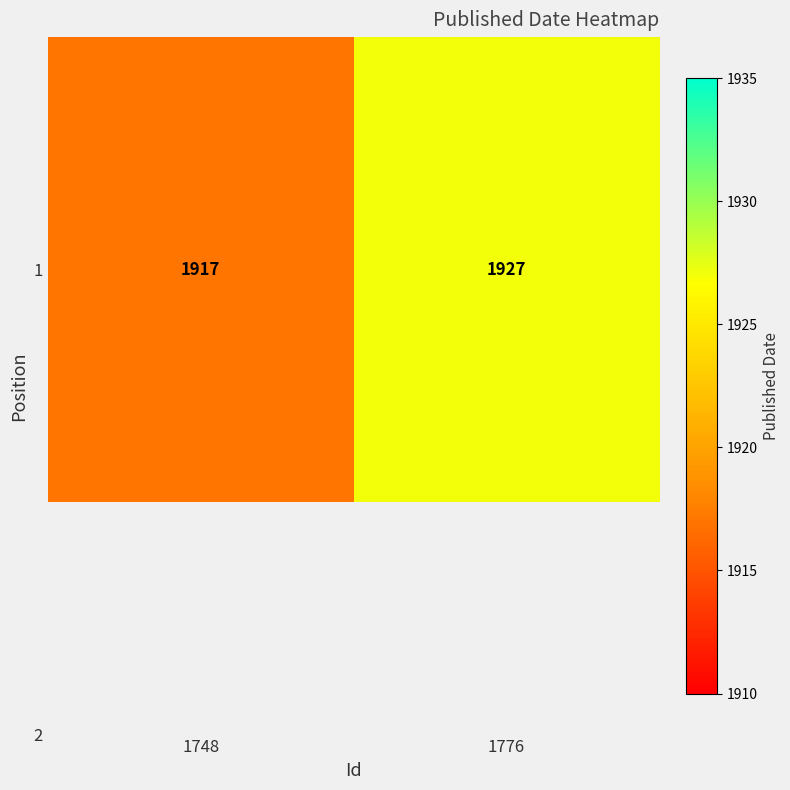

What is the sum of all values?

3844